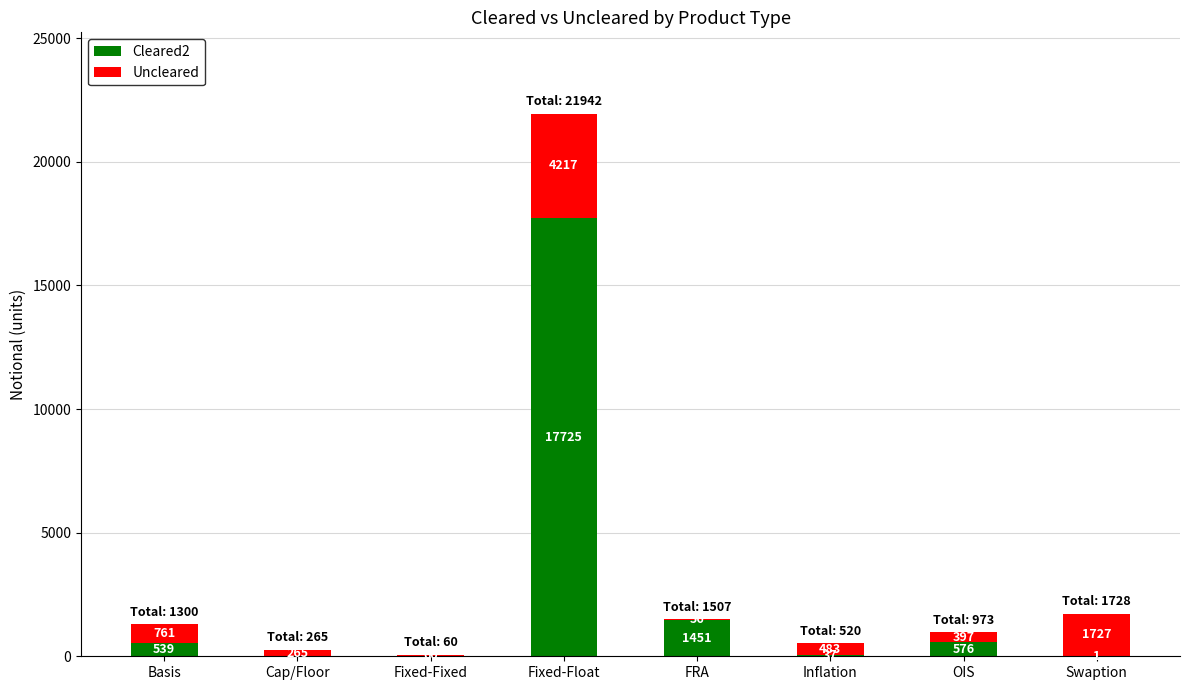

The Cleared2 series shows 0 at Cap/Floor. True or false?

True